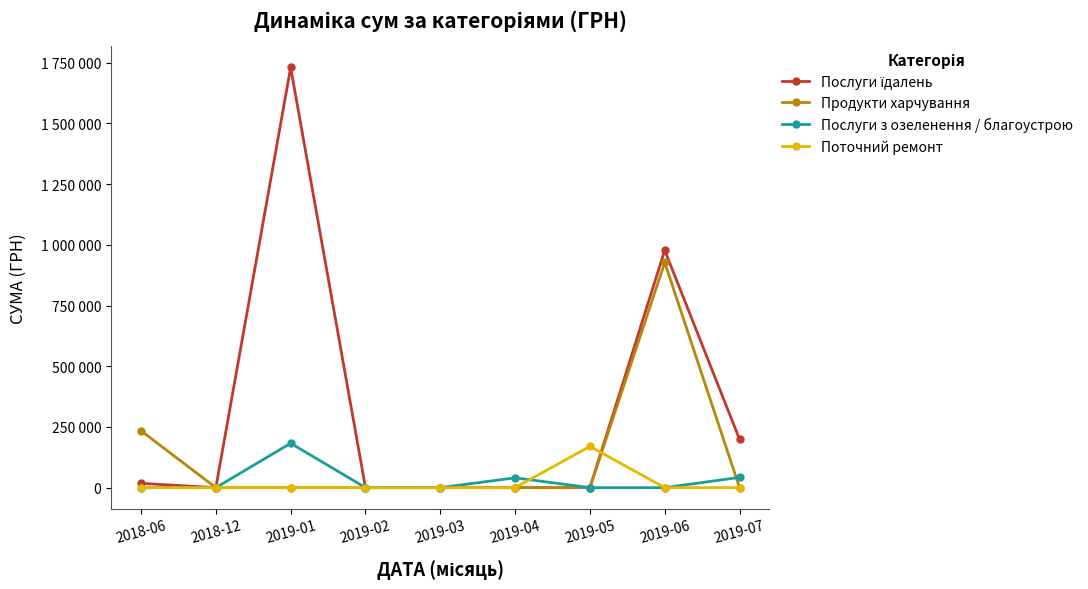

True or false: Продукти харчування and Послуги їдалень intersect in this chart.

False